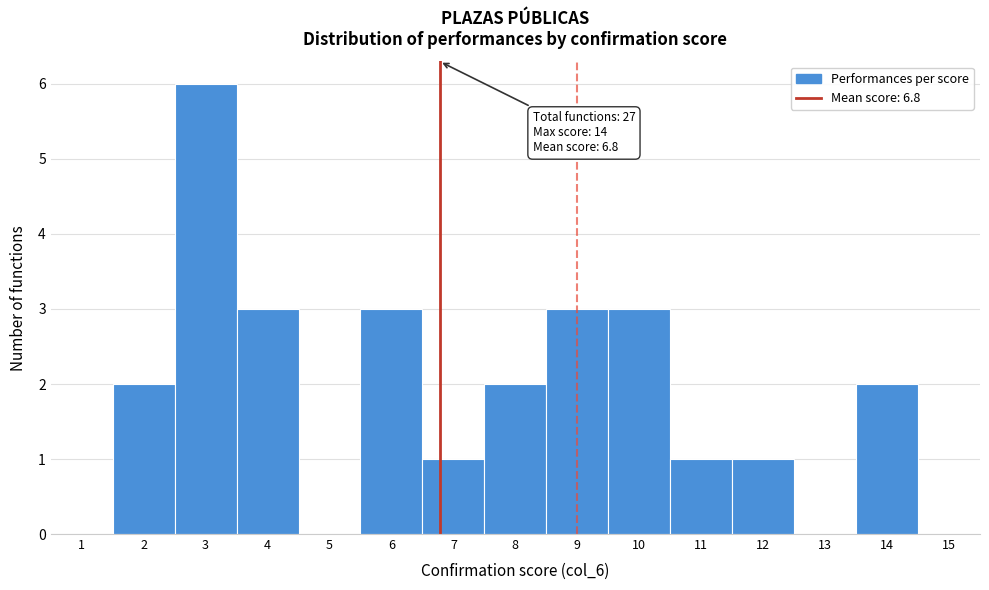

Over which range of the x-axis is the bar tallest?

2.5 to 3.5